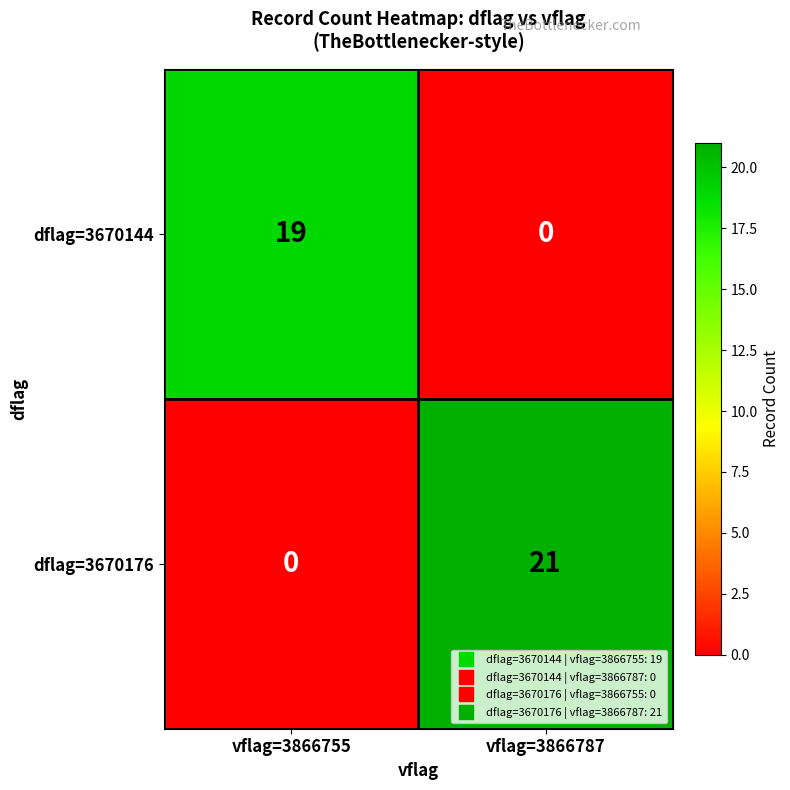

At which label is dflag=3670176 closest to 10?

vflag=3866755